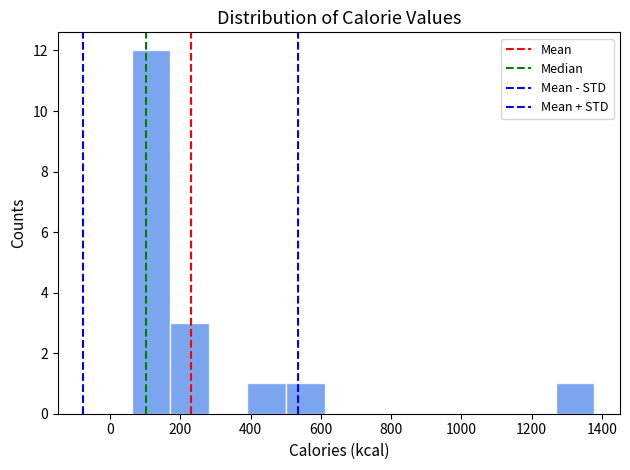

Over which range of the x-axis is the bar tallest?

60 to 180